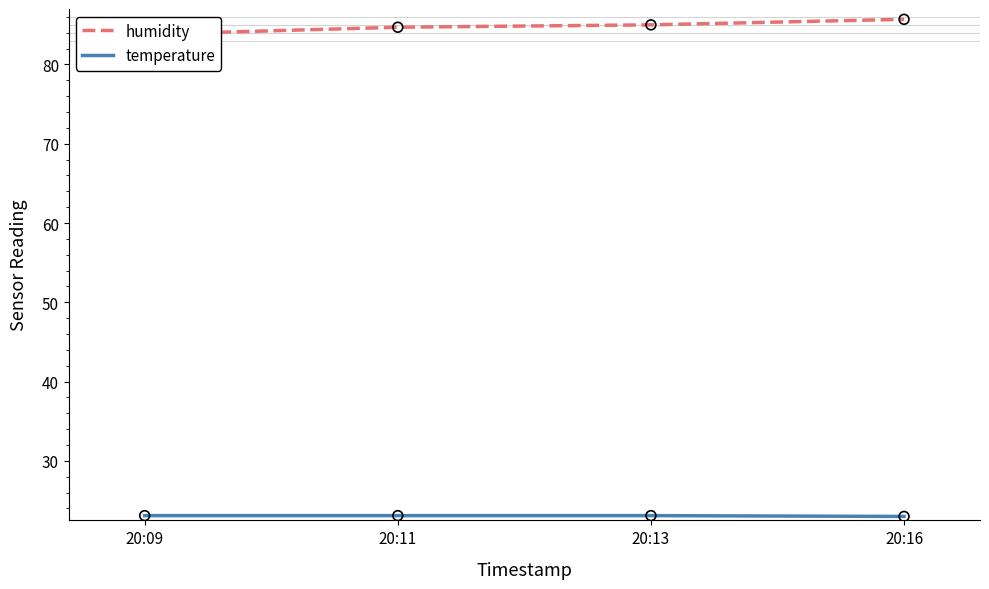

What is the total value across all series at 20:16?

108.7